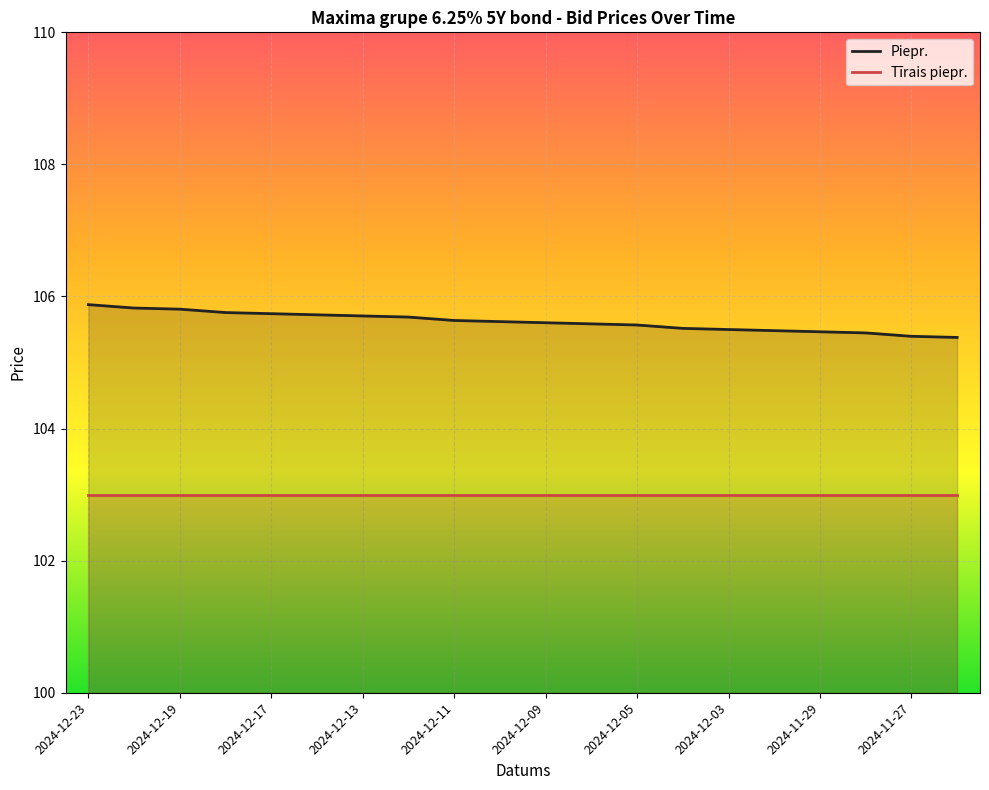

What is the ratio of the value at 2024-12-06 to the value at 2024-12-16?

1.0